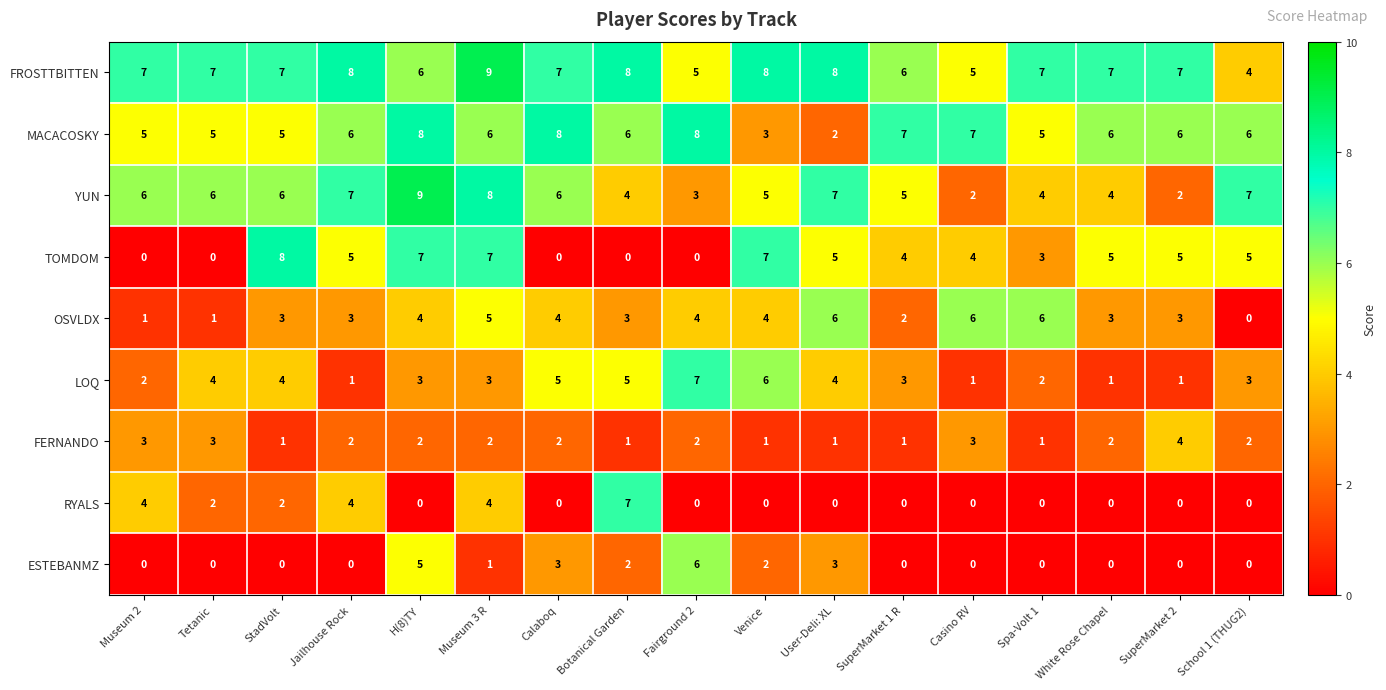

What is the difference between the second highest and minimum values in the LOQ series?

5